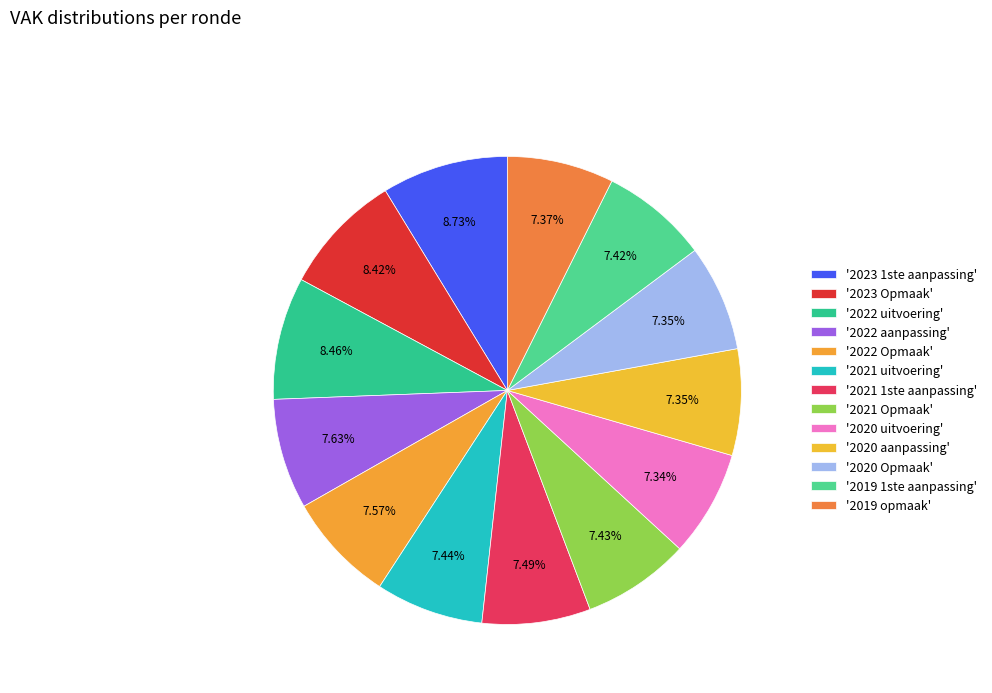

To the nearest percent, what is the difference between the largest and smallest slice percentages?

1%